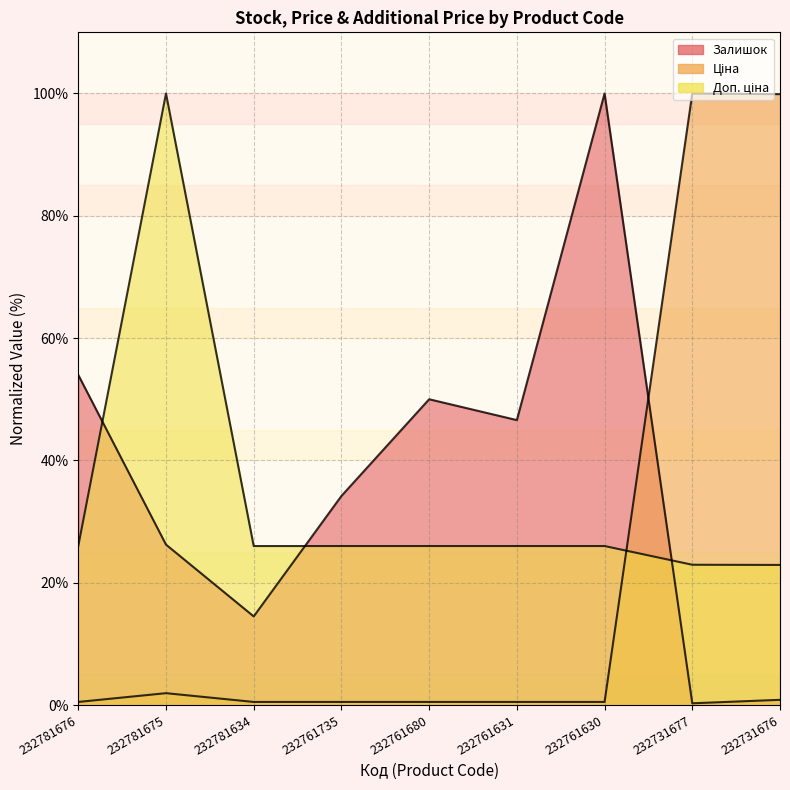

How many interior local peaks does the Залишок series have?

2